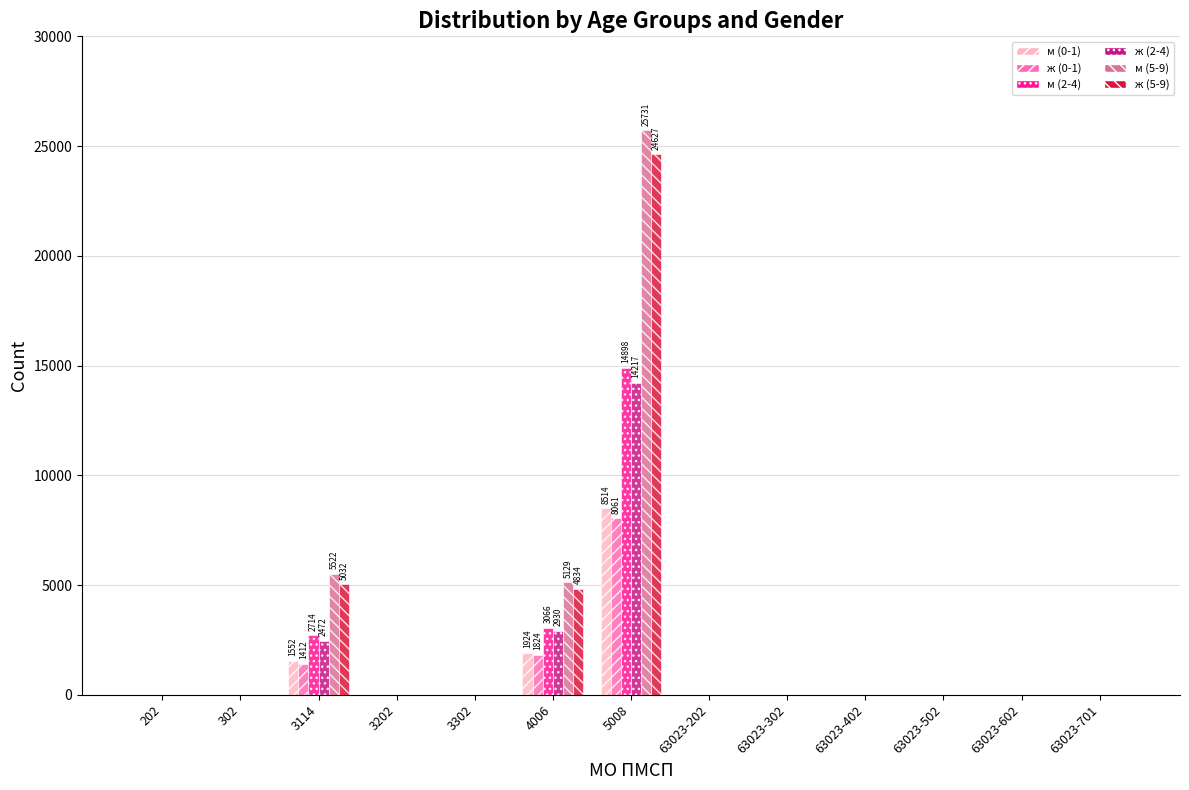

Reading right to left, extract all data points from this chart.

м (0-1): 63023-701=0	63023-602=0	63023-502=0	63023-402=0	63023-302=0	63023-202=0	5008=8514	4006=1924	3302=0	3202=0	3114=1552	302=0	202=0
ж (0-1): 63023-701=0	63023-602=0	63023-502=0	63023-402=0	63023-302=0	63023-202=0	5008=8061	4006=1824	3302=0	3202=0	3114=1412	302=0	202=0
м (2-4): 63023-701=0	63023-602=0	63023-502=0	63023-402=0	63023-302=0	63023-202=0	5008=14898	4006=3066	3302=0	3202=0	3114=2714	302=0	202=0
ж (2-4): 63023-701=0	63023-602=0	63023-502=0	63023-402=0	63023-302=0	63023-202=0	5008=14217	4006=2930	3302=0	3202=0	3114=2472	302=0	202=0
м (5-9): 63023-701=0	63023-602=0	63023-502=0	63023-402=0	63023-302=0	63023-202=0	5008=25731	4006=5129	3302=0	3202=0	3114=5522	302=0	202=0
ж (5-9): 63023-701=0	63023-602=0	63023-502=0	63023-402=0	63023-302=0	63023-202=0	5008=24627	4006=4834	3302=0	3202=0	3114=5032	302=0	202=0